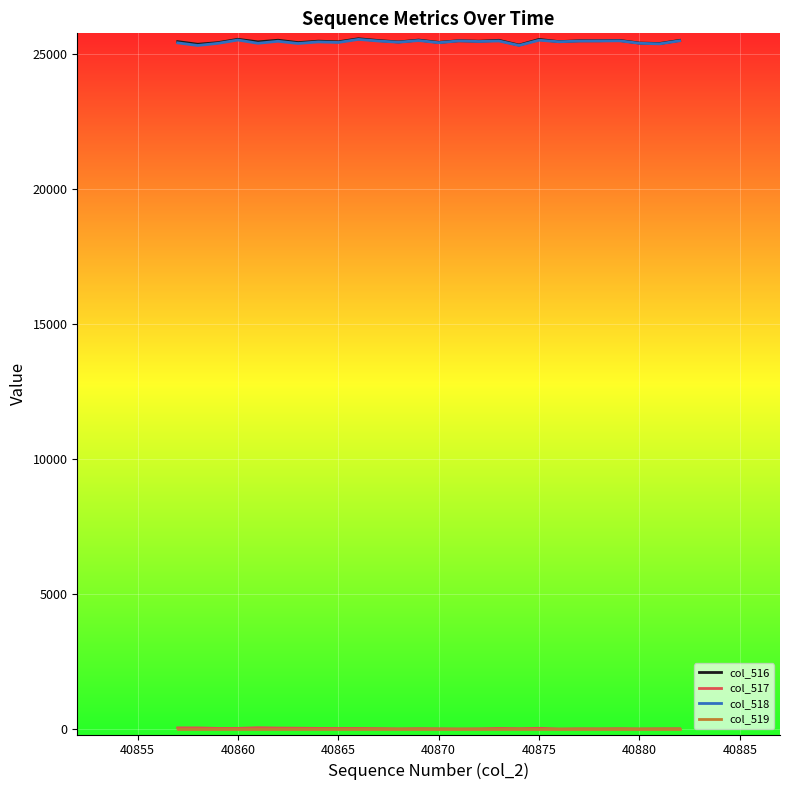

What is the maximum value for col_518?

25528